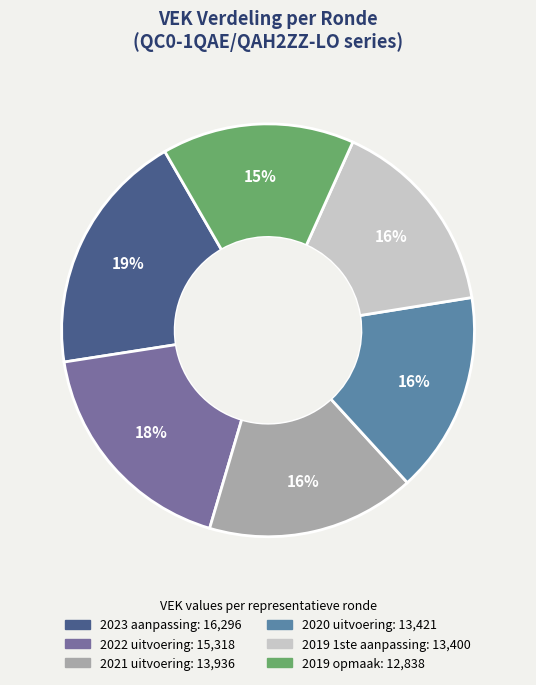

Does any single category account for the majority?

No